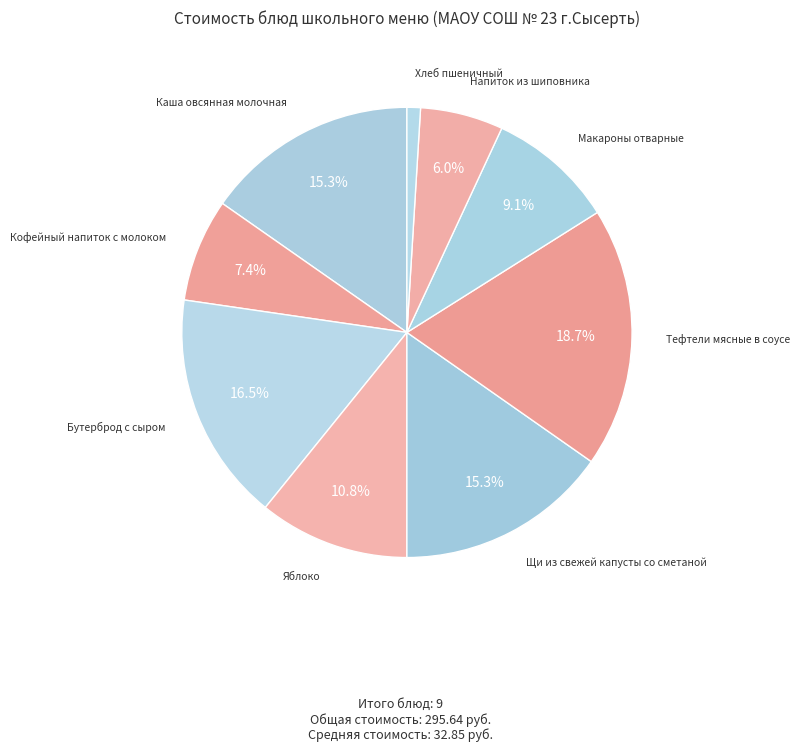

What percentage do Яблоко and Каша овсянная молочная together represent?

26.1%